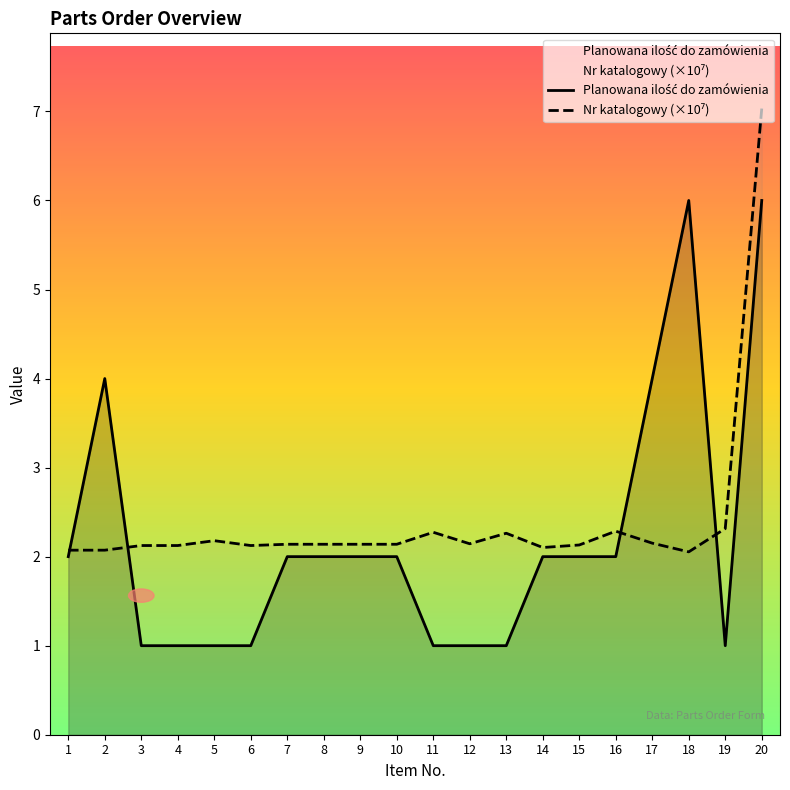

What is the total value across all series at 11?

3.3